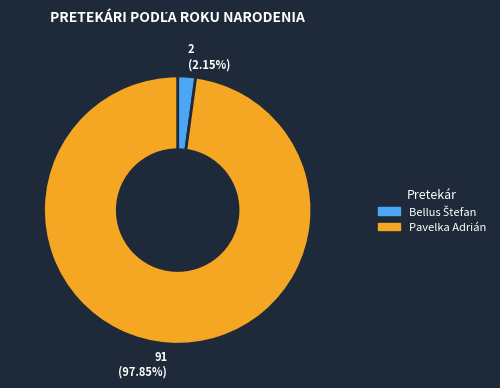

To the nearest percent, what is the average slice percentage?

50%